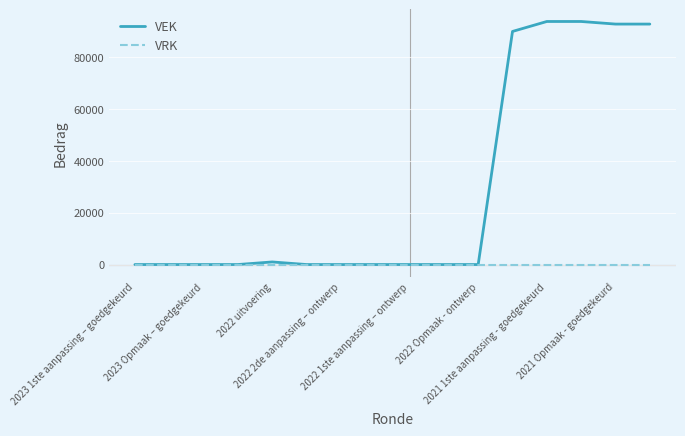

What is the greatest value displayed?

93786